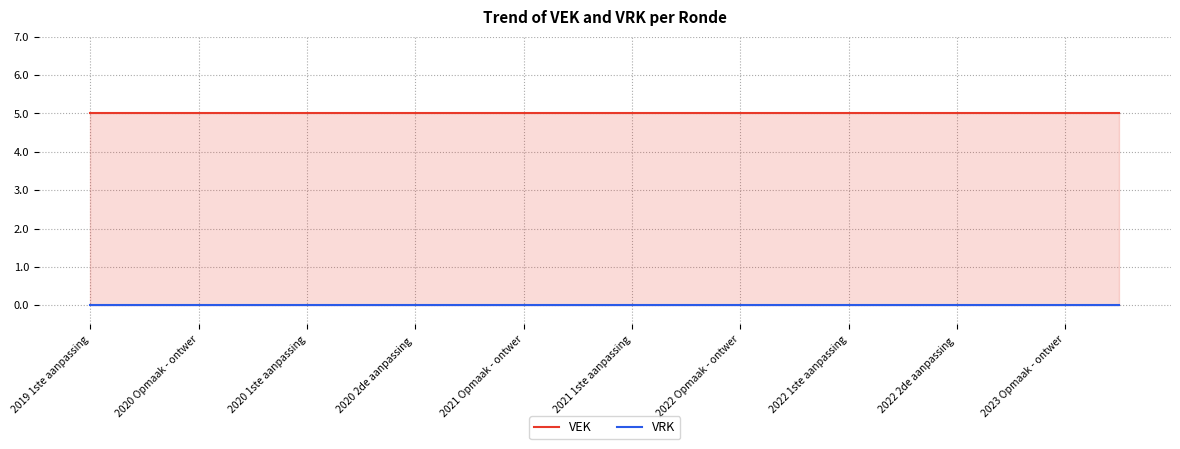

What is the total value across all series at 2020 2de aanpassing ?

5